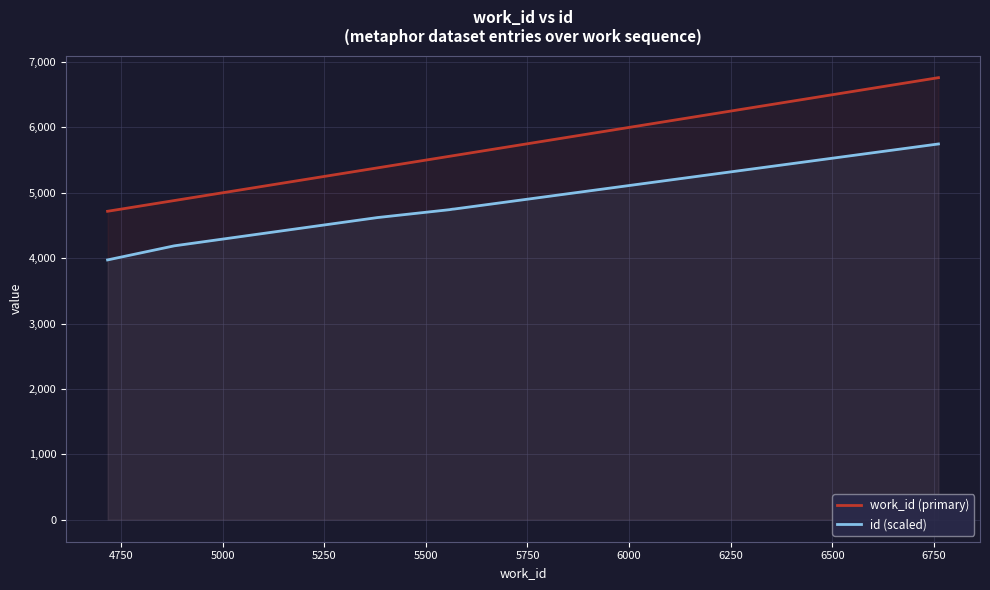

List the series in order of their overall mean, highest first.

work_id (primary), id (scaled)